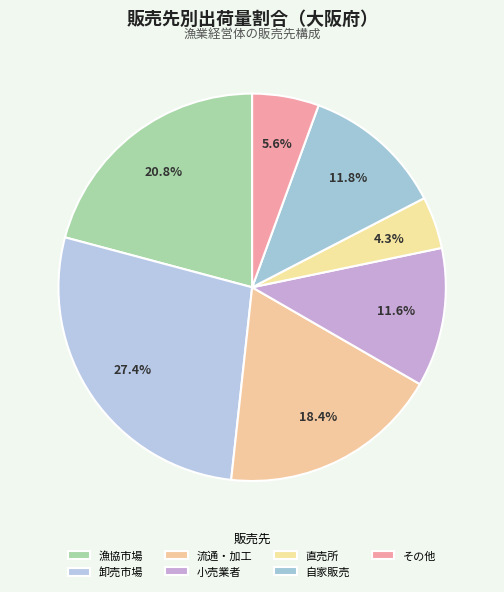

Do 直売所 and 自家販売 together represent more than half of the pie?

No